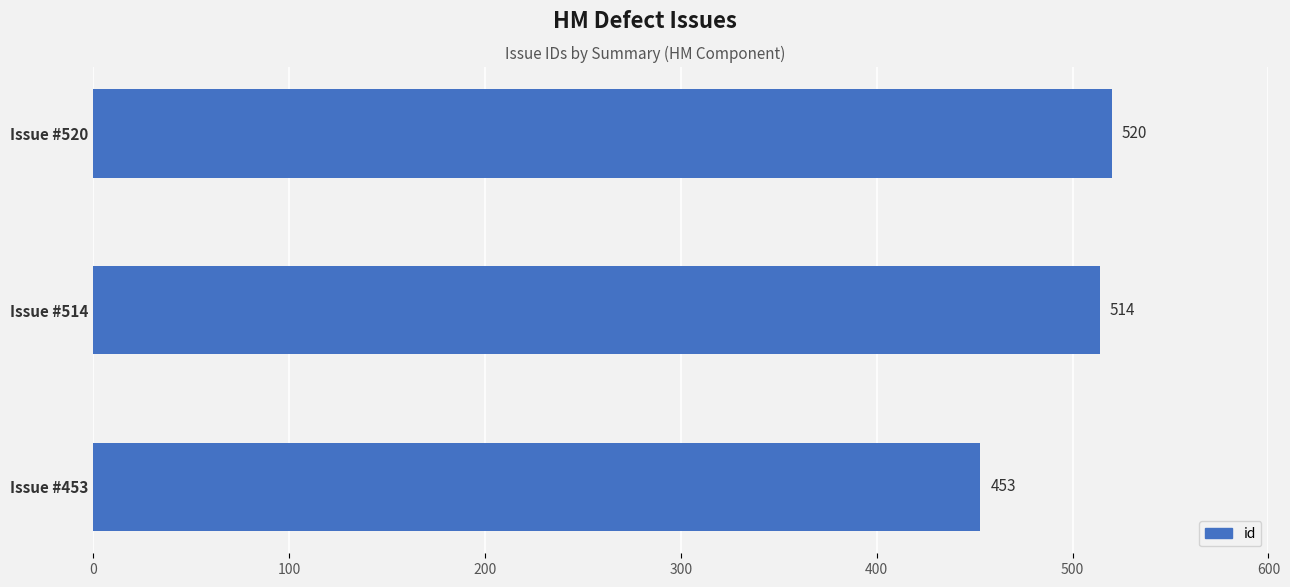

Reading bottom to top, list all the values displayed in this chart.

Issue #453=453	Issue #514=514	Issue #520=520